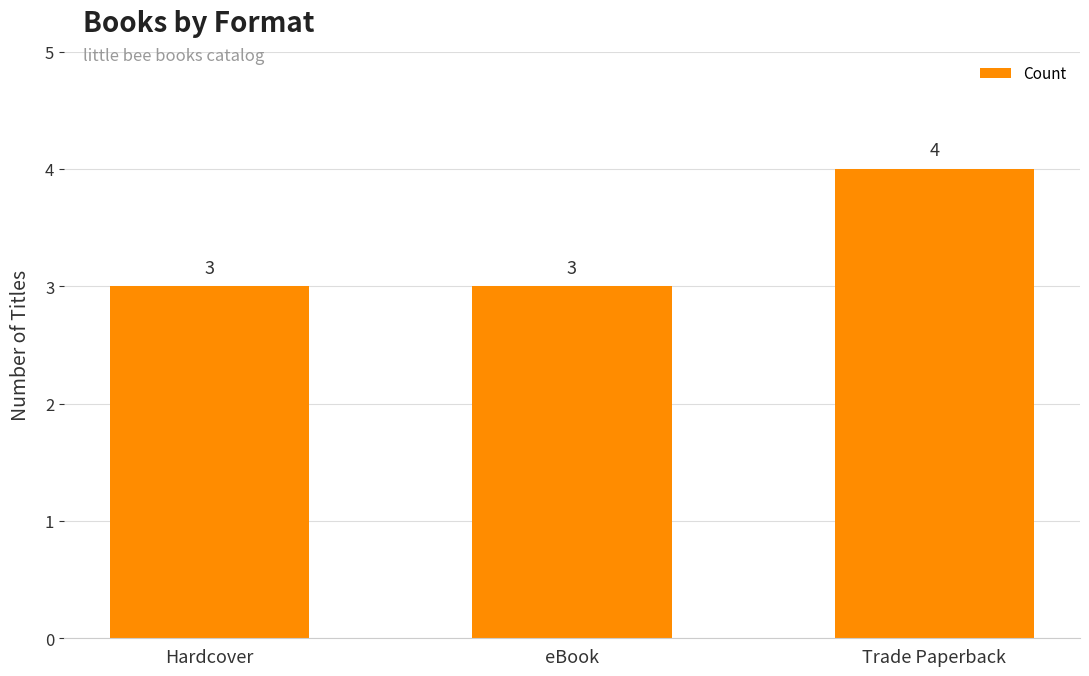

Reading left to right, what are all the values shown in this chart?

Hardcover=3	eBook=3	Trade Paperback=4